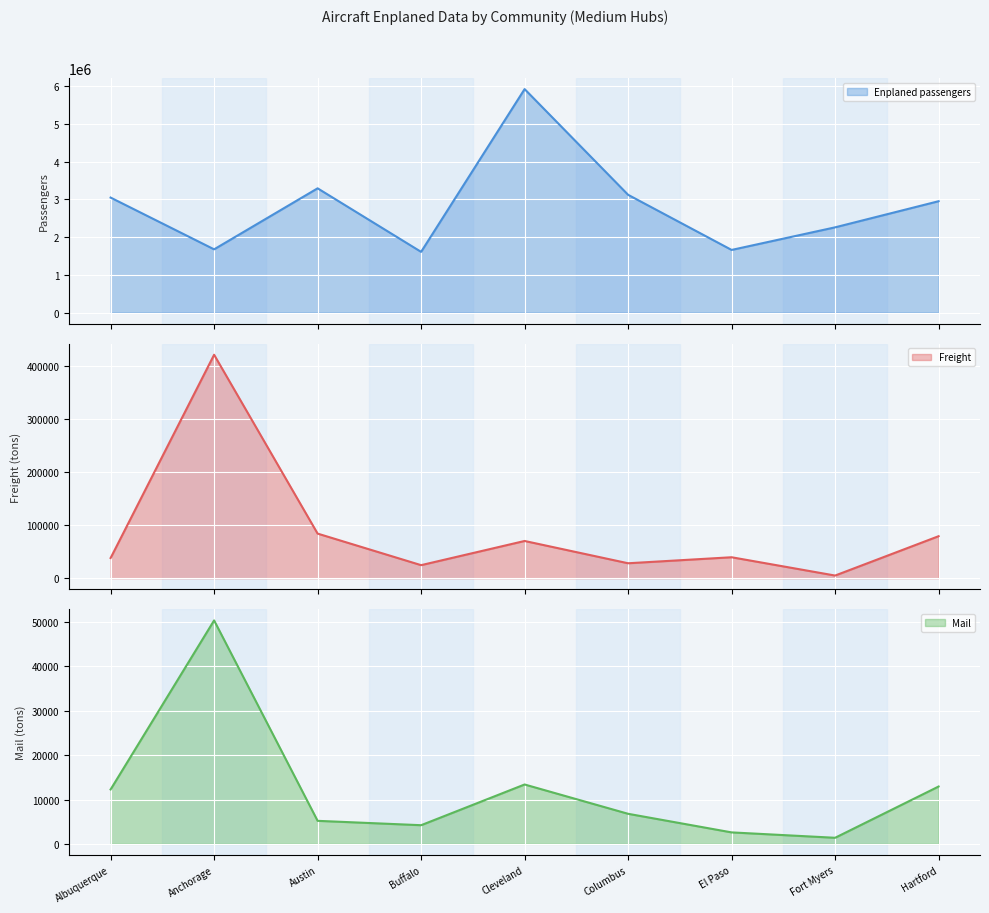

What is the sum of all Enplaned passengers values?

25530204